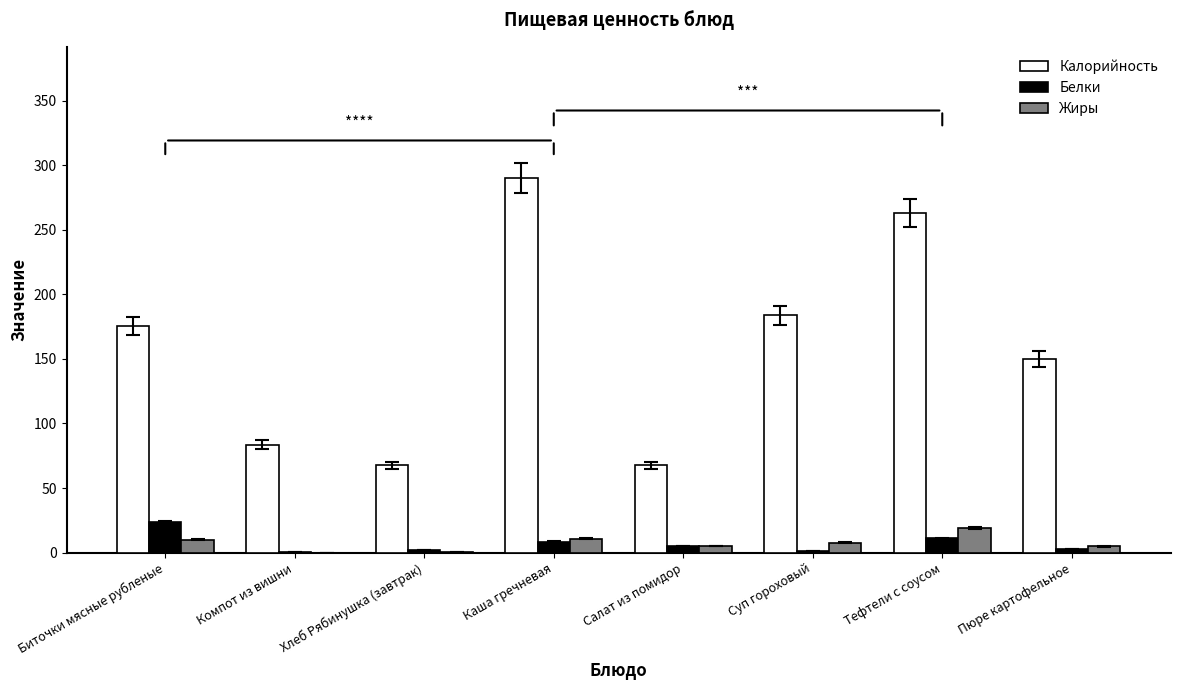

Is the value of Калорийность at Салат из помидор greater than the value of Белки at Каша гречневая?

Yes